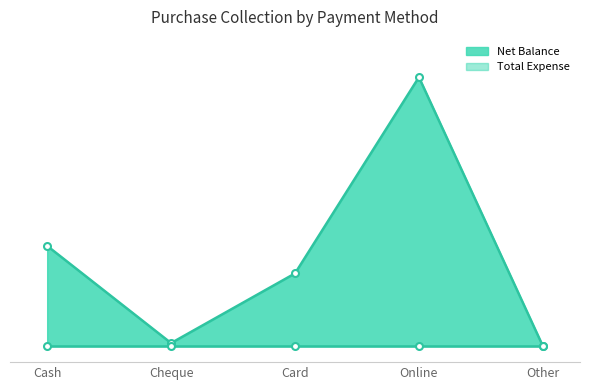

What is the change in value from Cheque to Other?

-9000